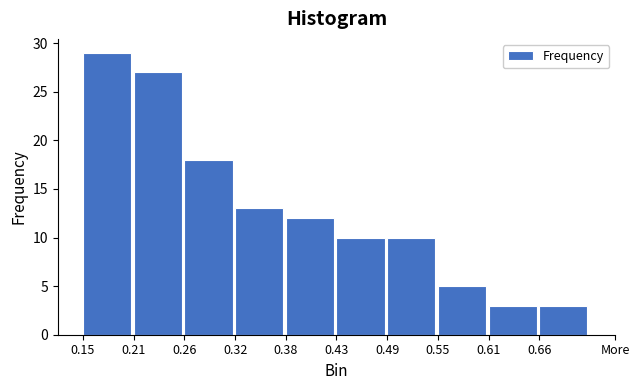

Reading right to left, what are all the values shown in this chart?

0.66=3	0.61=3	0.55=5	0.49=10	0.43=10	0.38=12	0.32=13	0.26=18	0.21=27	0.15=29